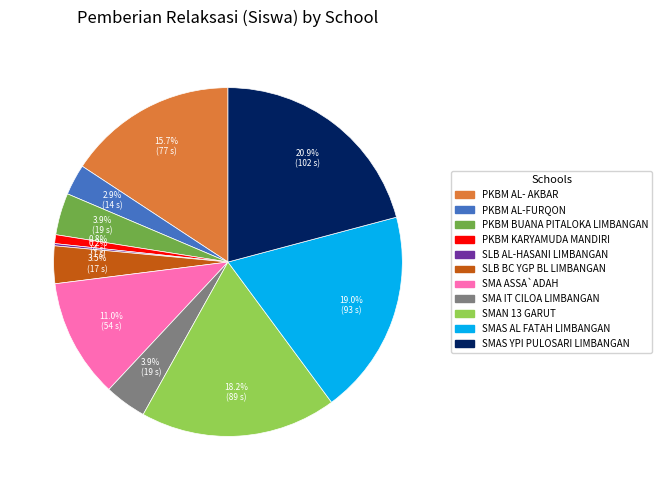

To the nearest percent, what is the combined percentage of PKBM BUANA PITALOKA LIMBANGAN and PKBM AL-FURQON?

7%